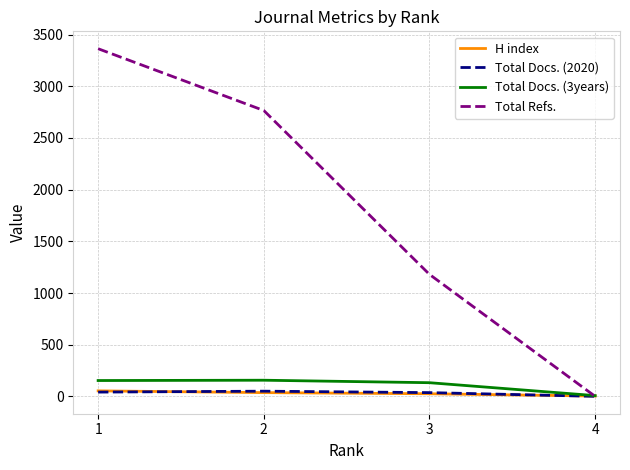

Which series has the widest spread of values?

Total Refs.